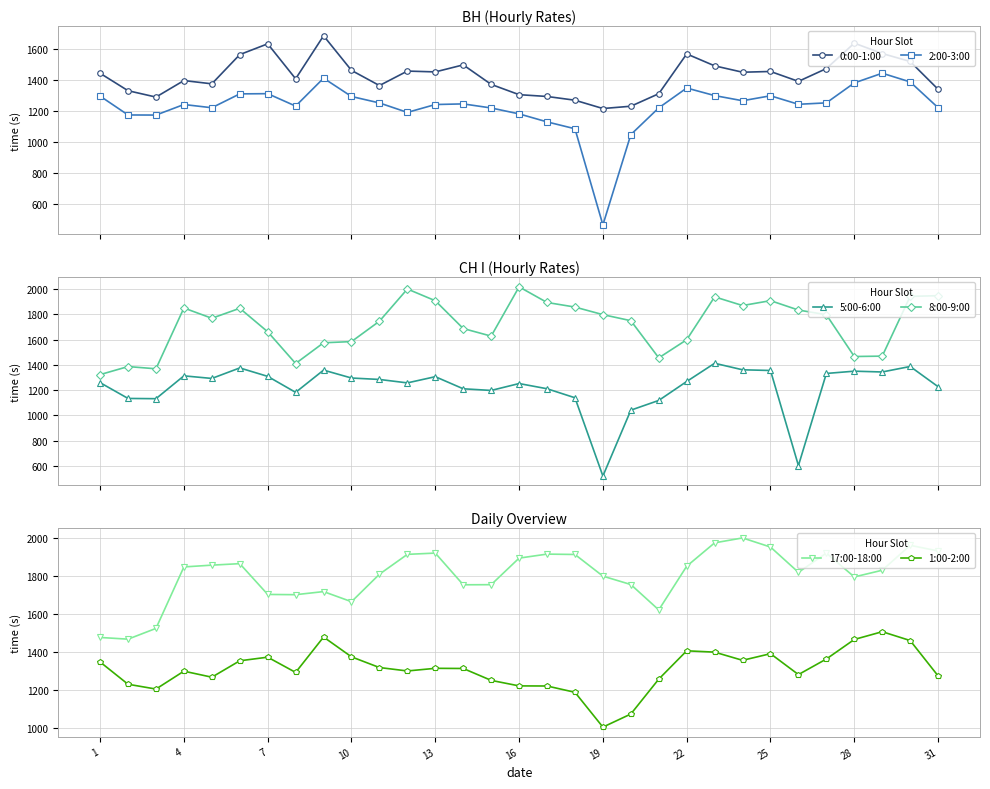

Rank the series by their maximum value, from highest to lowest.

8:00-9:00, 17:00-18:00, 0:00-1:00, 1:00-2:00, 2:00-3:00, 5:00-6:00